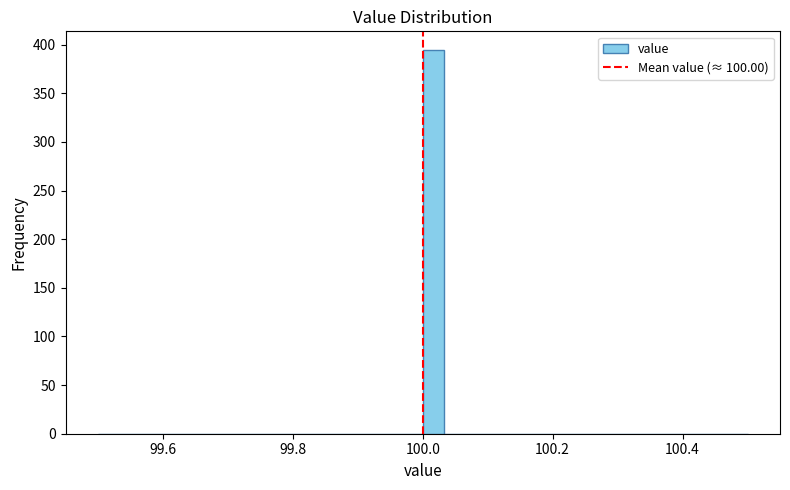

Around what value on the x-axis is the tallest bar? Give the approximate position of its centre, as read against the axis.

100.02